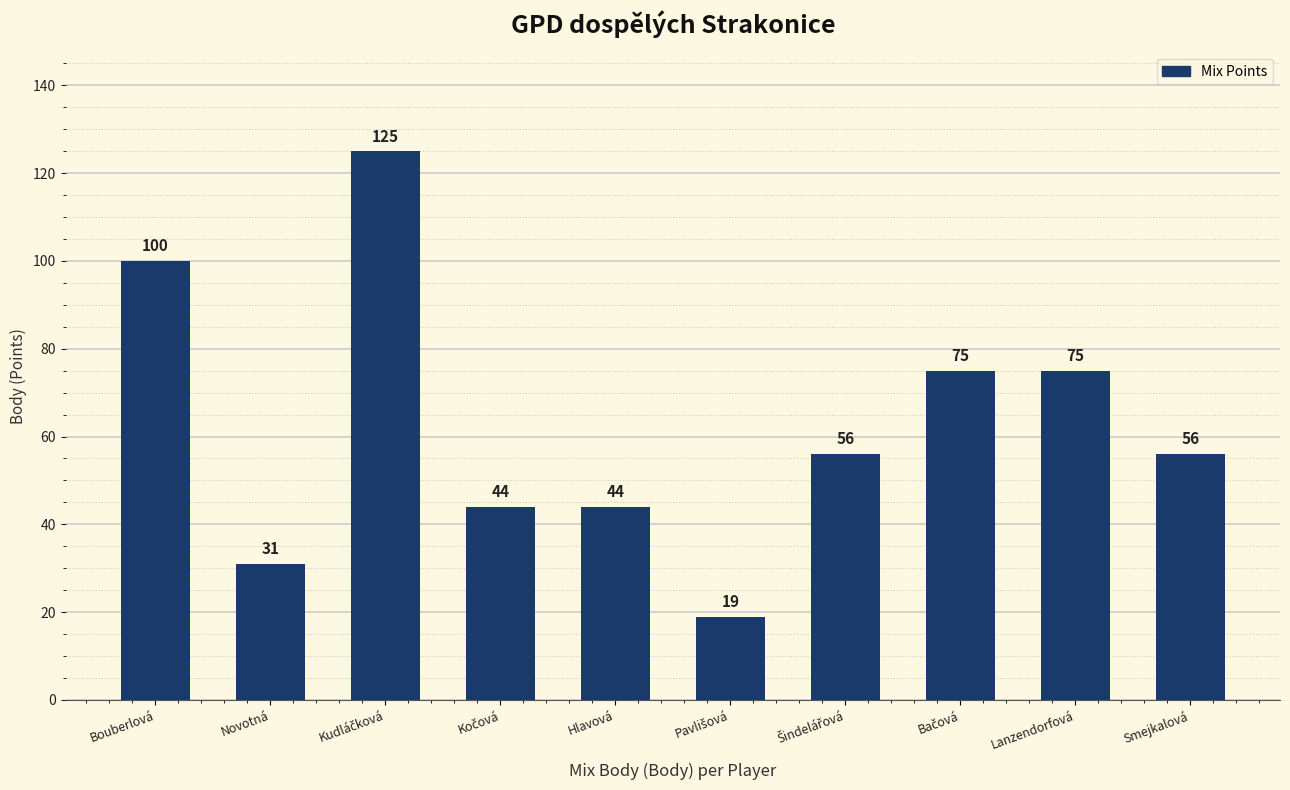

How many values are between 44 and 75?

6